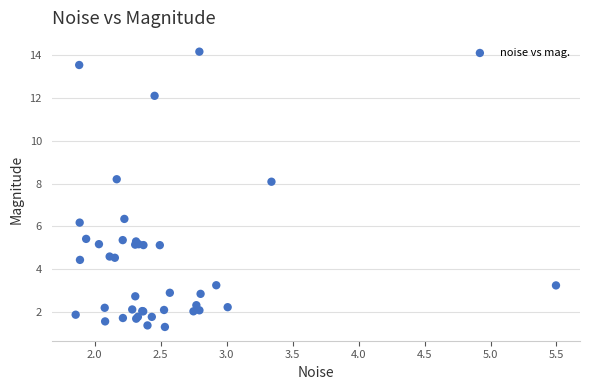

What Y value in the scatter plot is closest to 7?

6.4